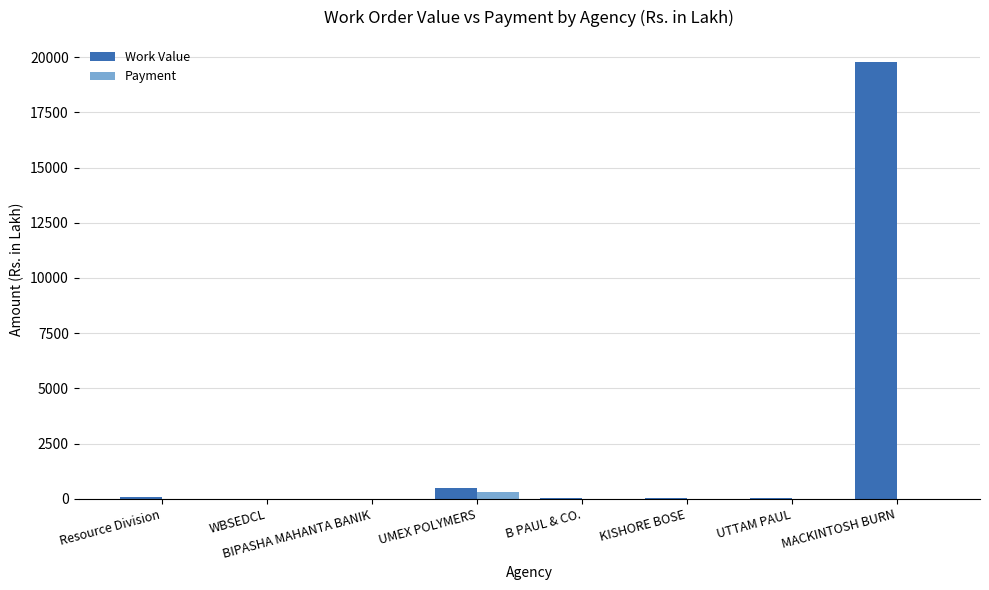

True or false: Payment has a value of 322.6 at UMEX POLYMERS.

True